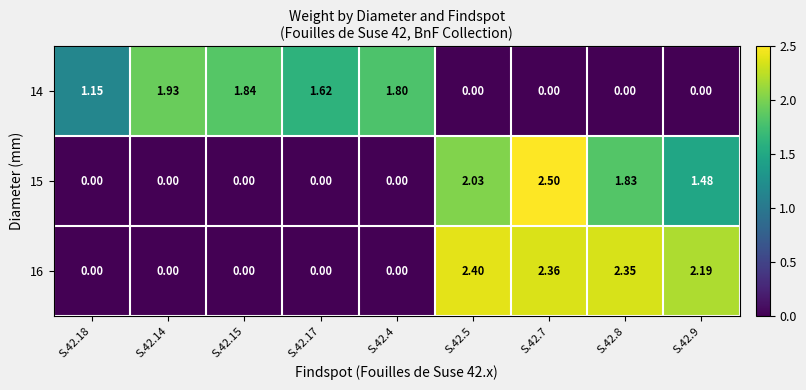

Which label corresponds to the largest value in the chart?

S.42.7